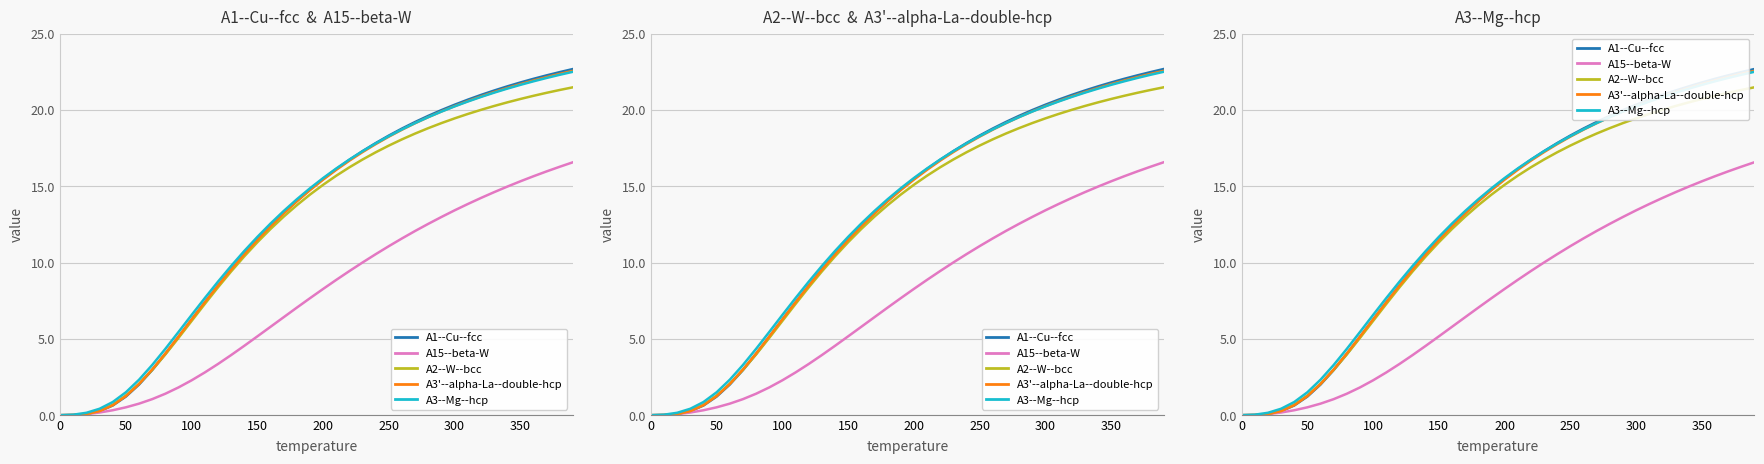

How many values in A3'--alpha-La--double-hcp a=2.7822 are above zero?

39